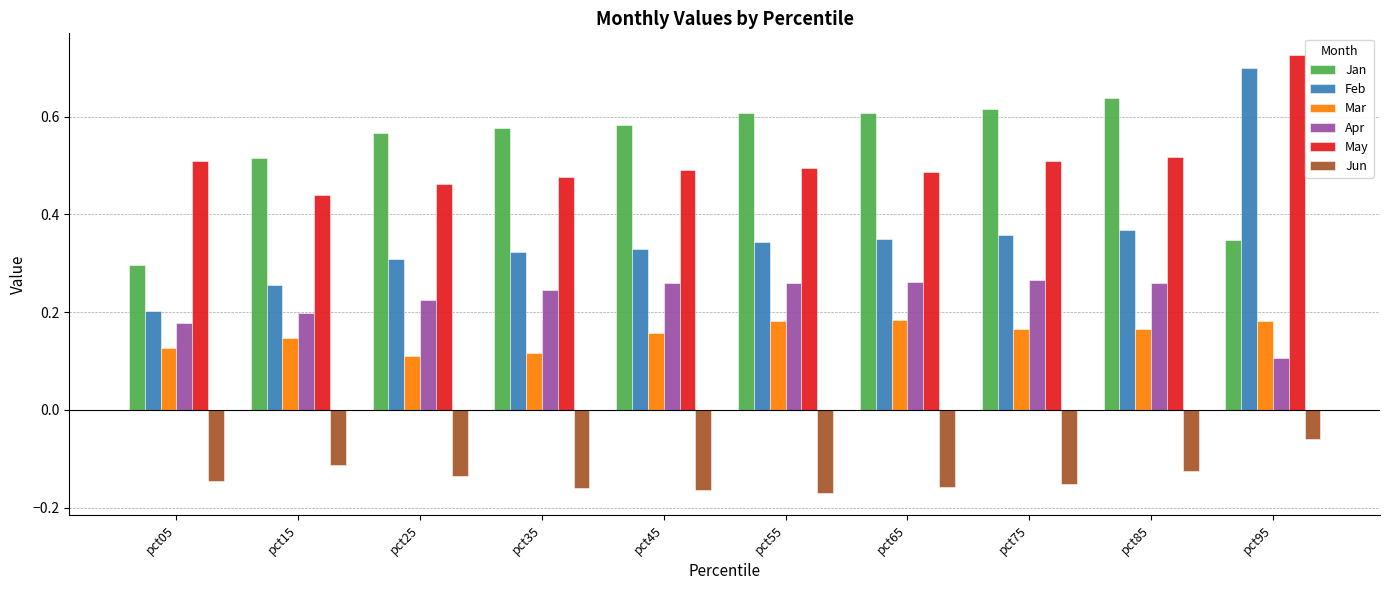

What is the sum of the May values at pct65 and pct25?

0.9